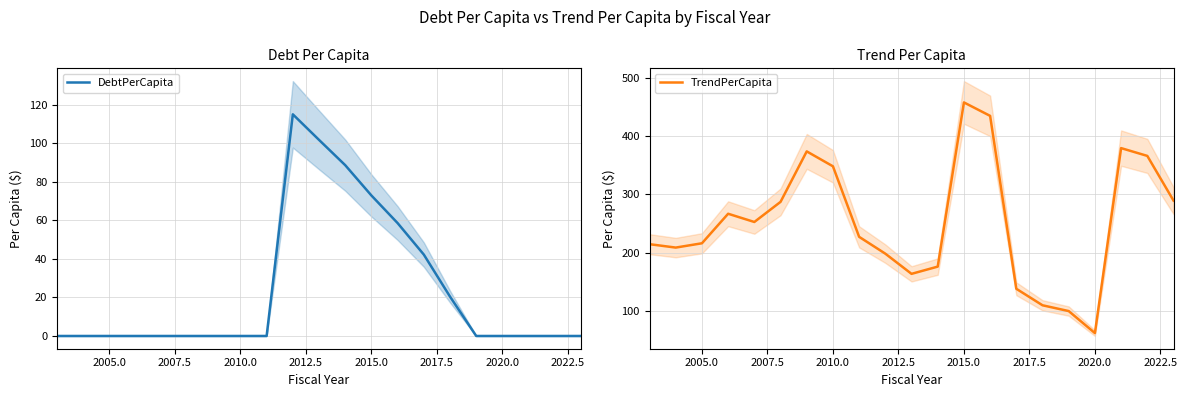

What is the highest value of the DebtPerCapita series?

114.9